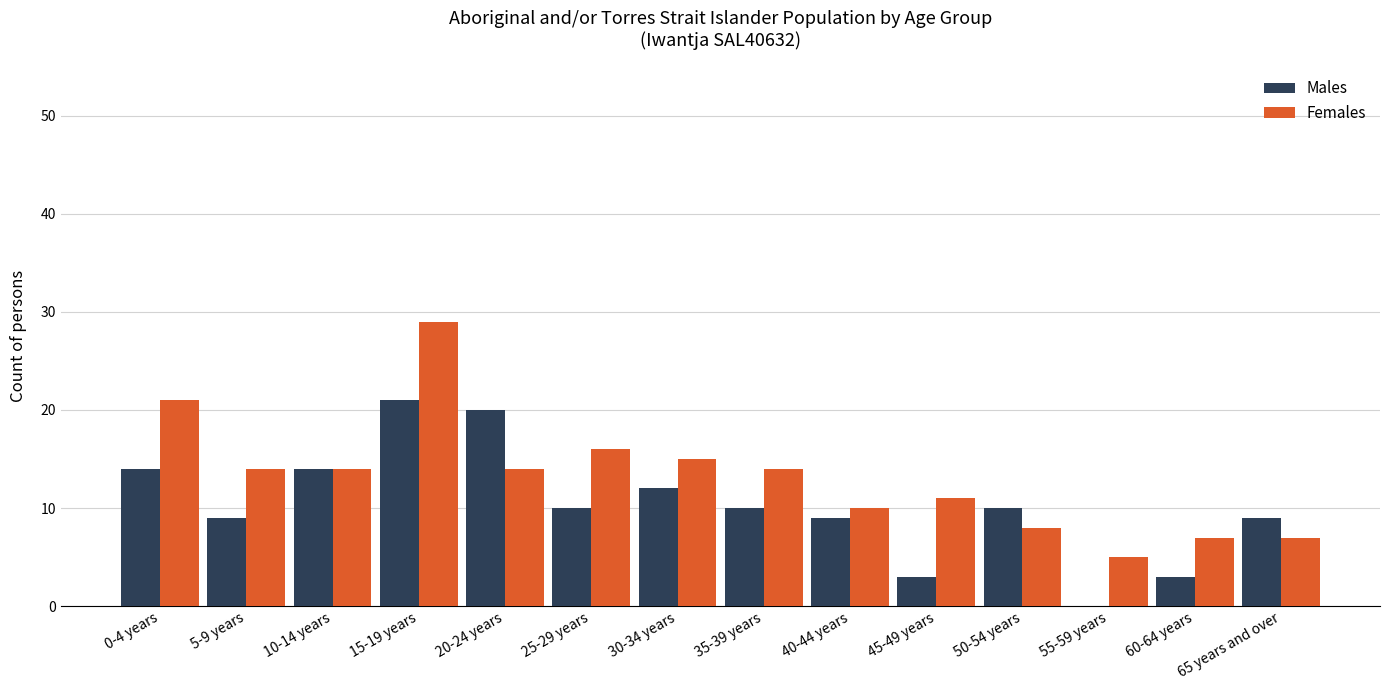

What are all the series names shown in the legend?

Males, Females